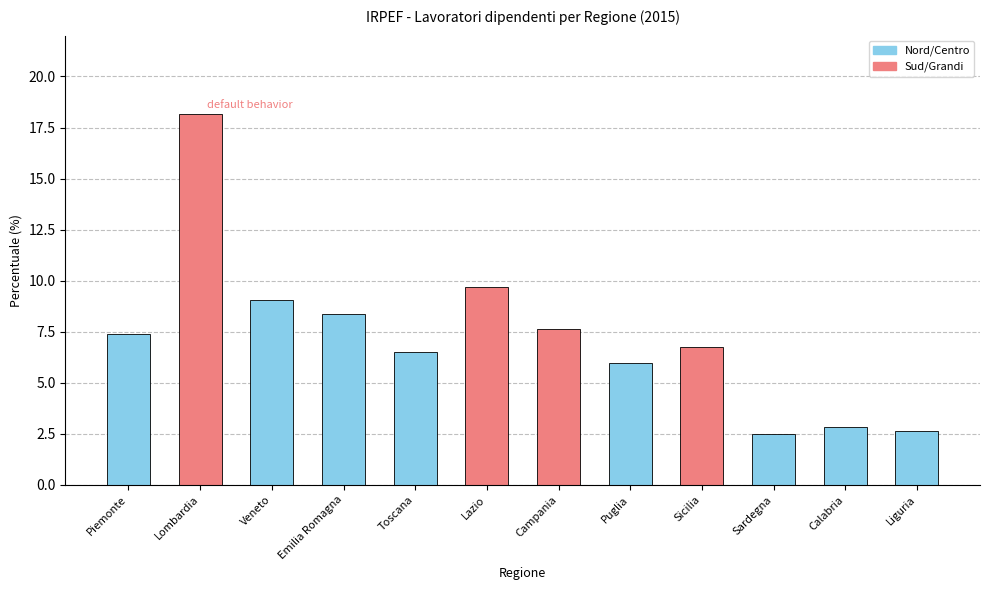

What is the change in value from Emilia Romagna to Sicilia?

-1.6